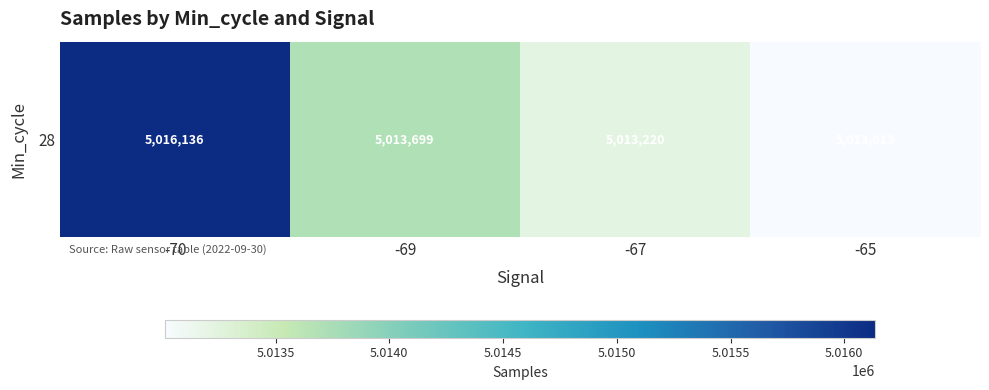

What is the minimum value shown in the chart?

5013013.0